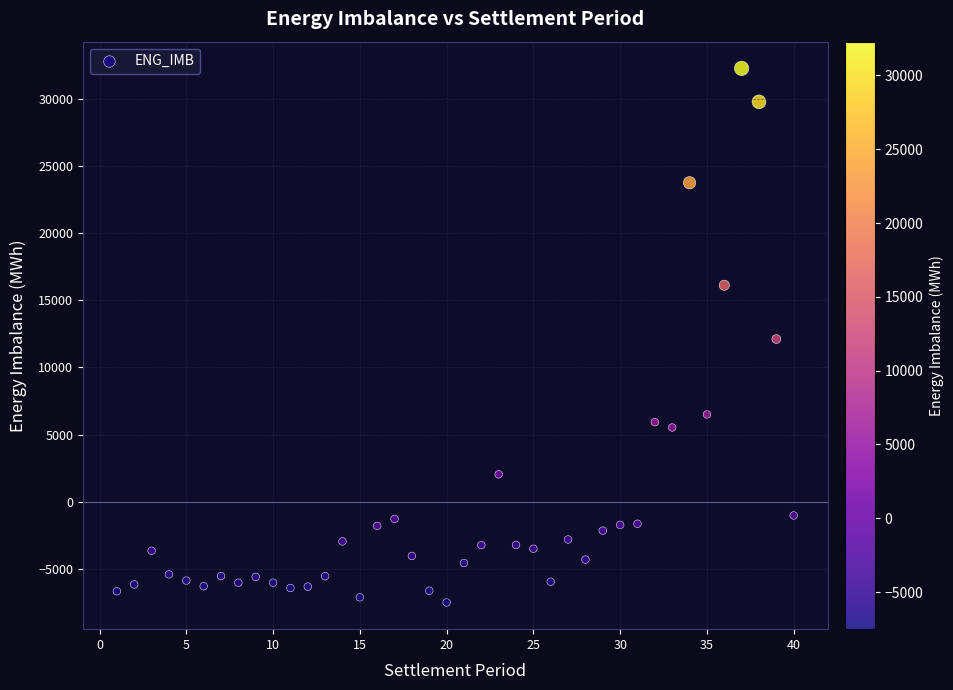

What is the range of X values (max minus min)?

39.0